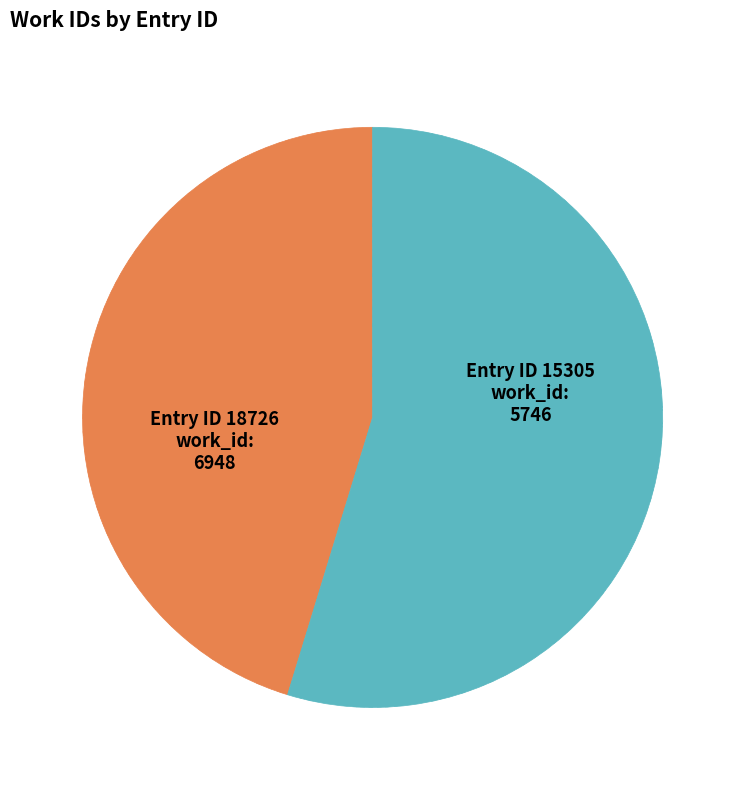

Does any single category account for the majority?

Yes